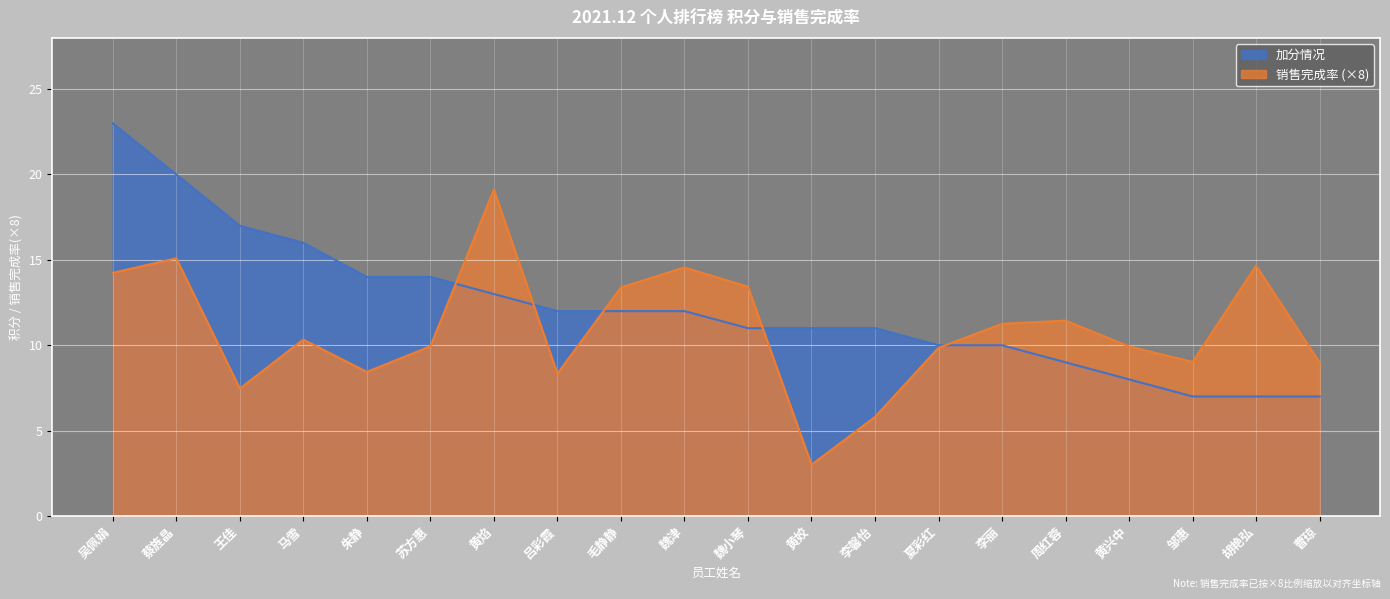

What is the lowest value of the 销售完成率 series?

3.0